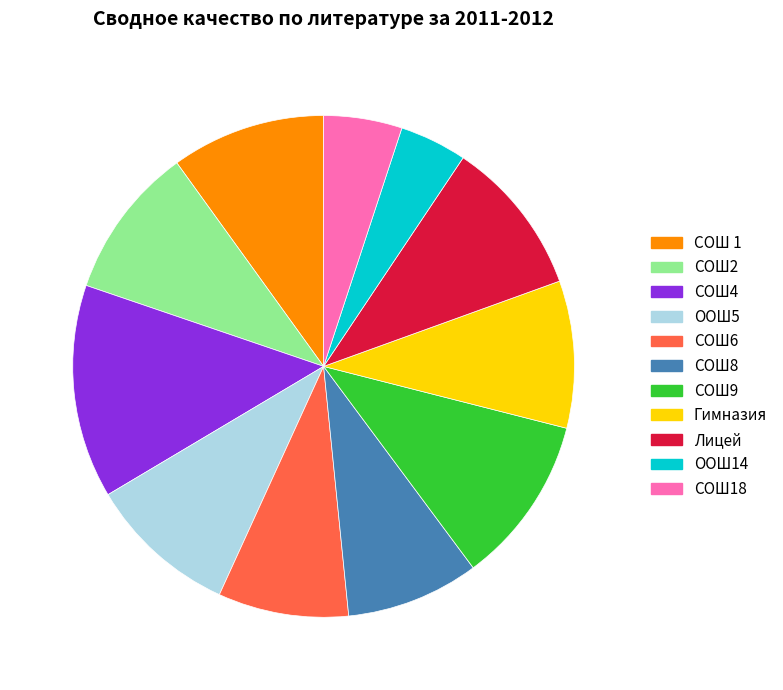

What portion of the pie excludes СОШ8?

91.4%